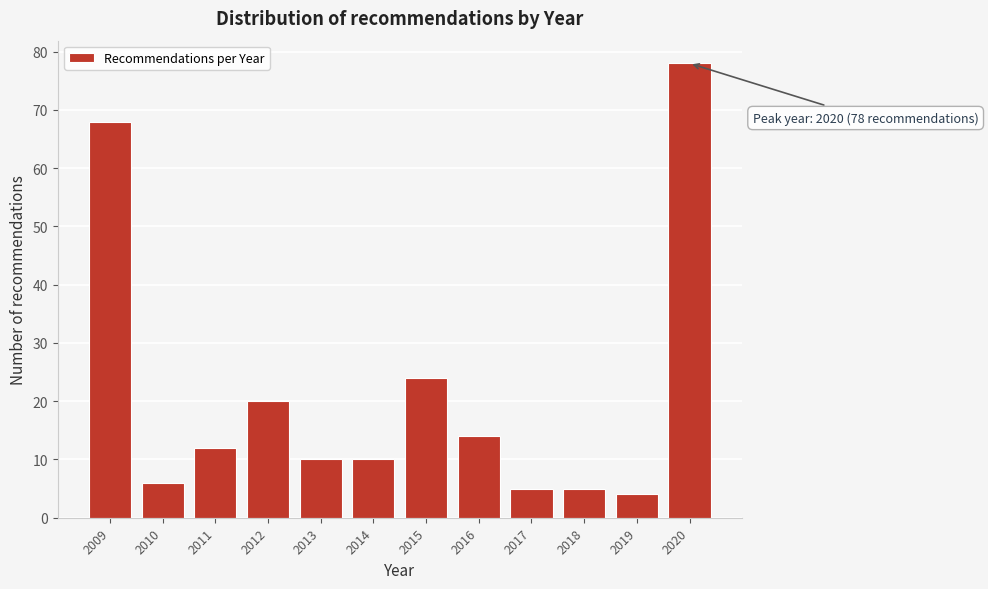

Reading right to left, list all the values displayed in this chart.

78	4	5	5	14	24	10	10	20	12	6	68